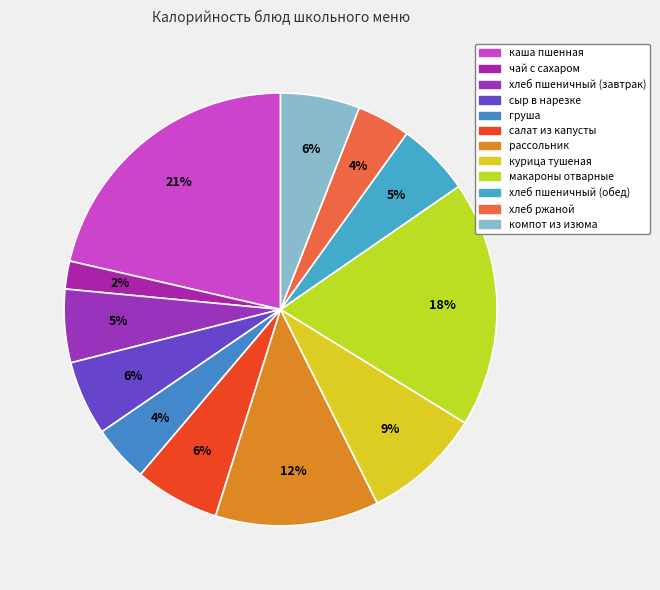

Does any single category account for the majority?

No